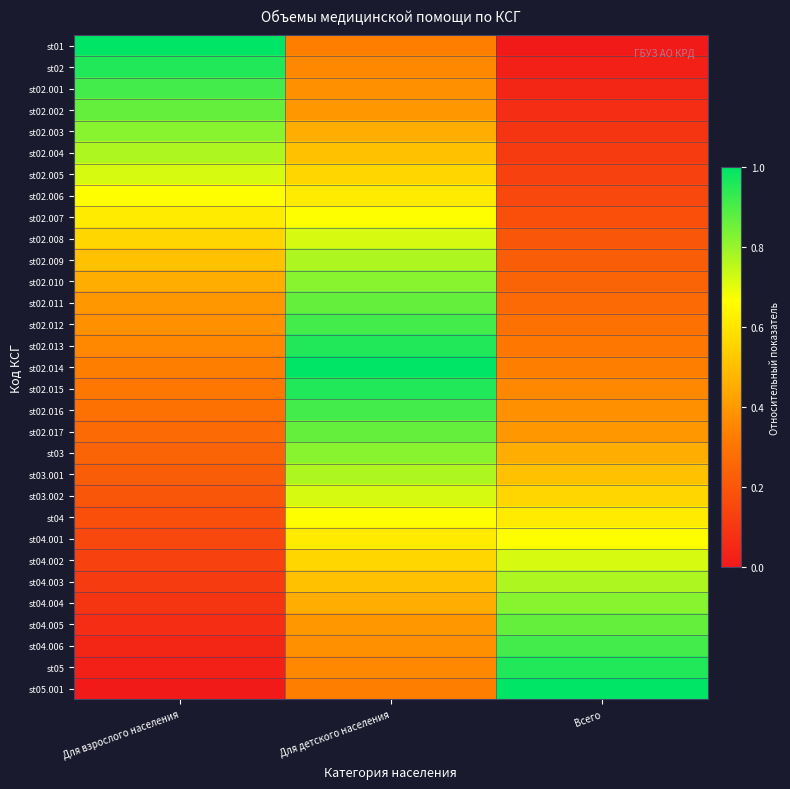

At which category is the sum across all series the highest?

Для детского населения